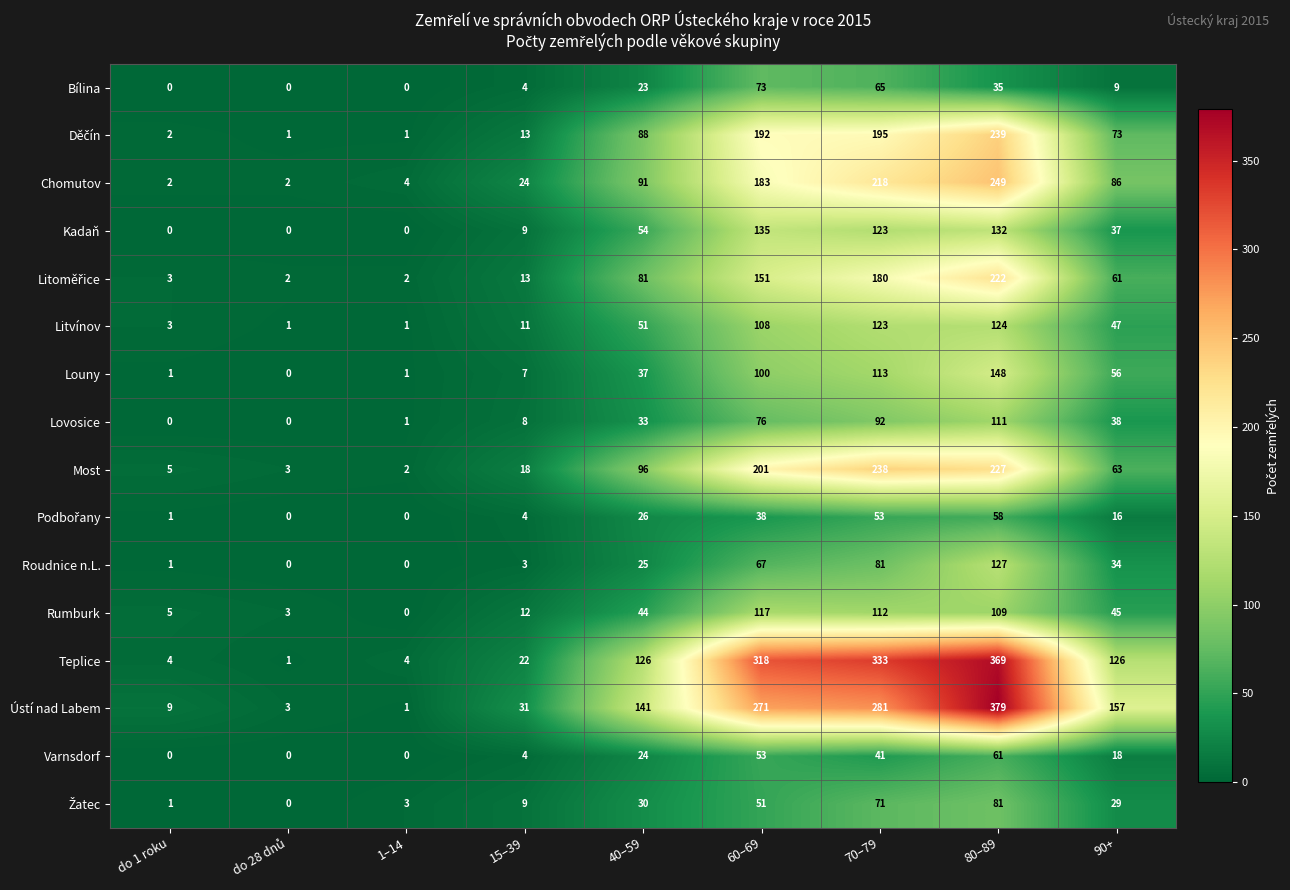

What is the average value of the Roudnice n.L. series?

38